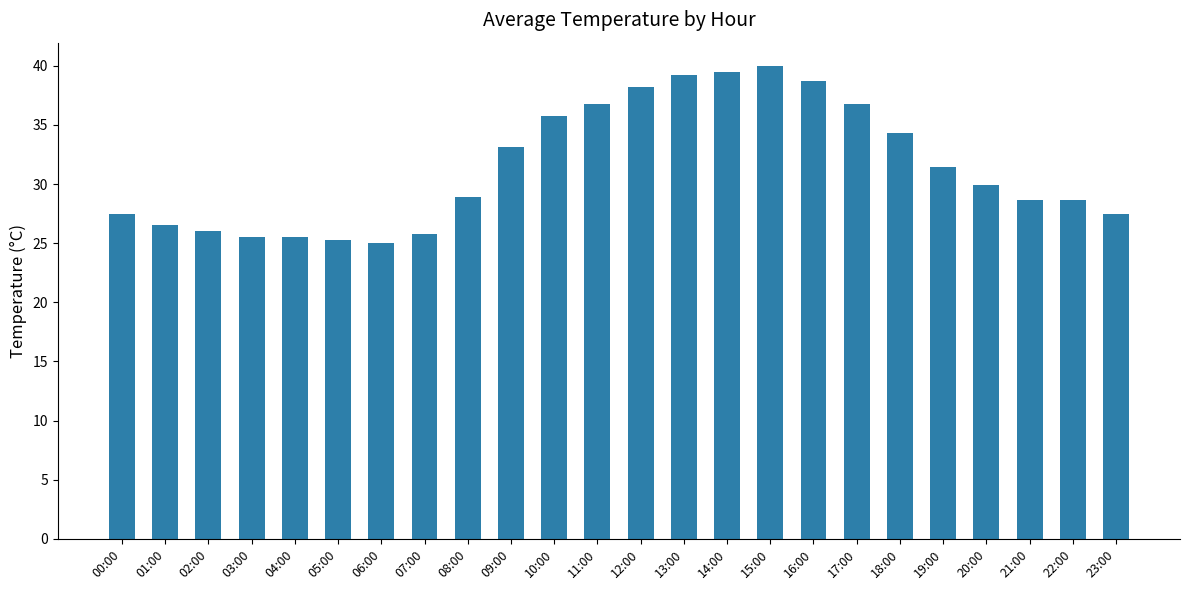

Is it true that the value at 21:00 is 44.6?

False